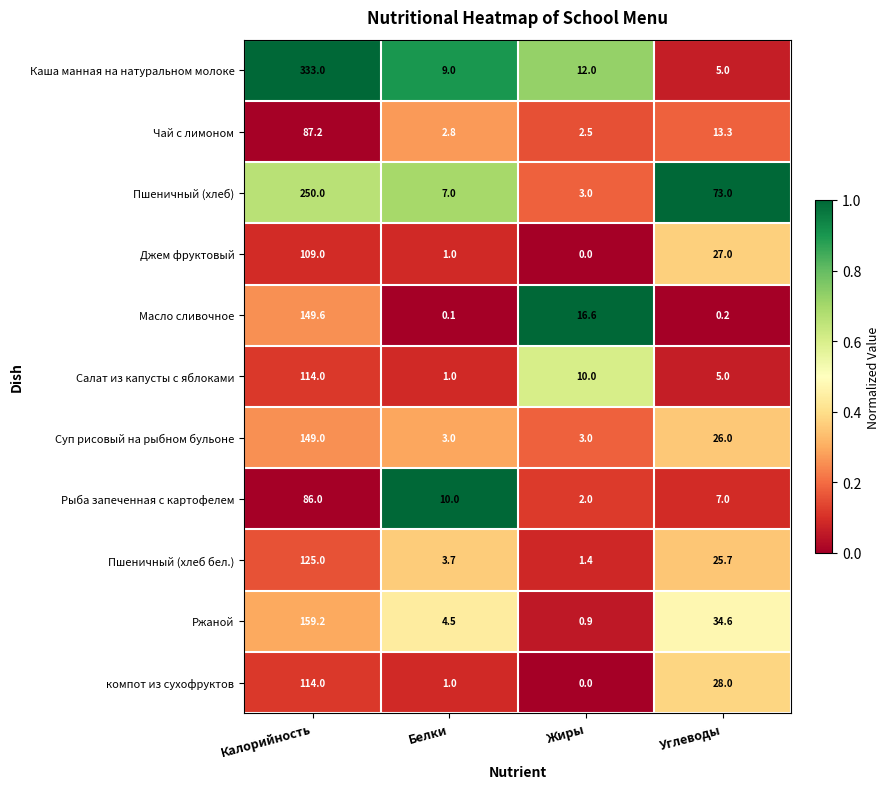

At how many categories does at least one series exceed 0?

4